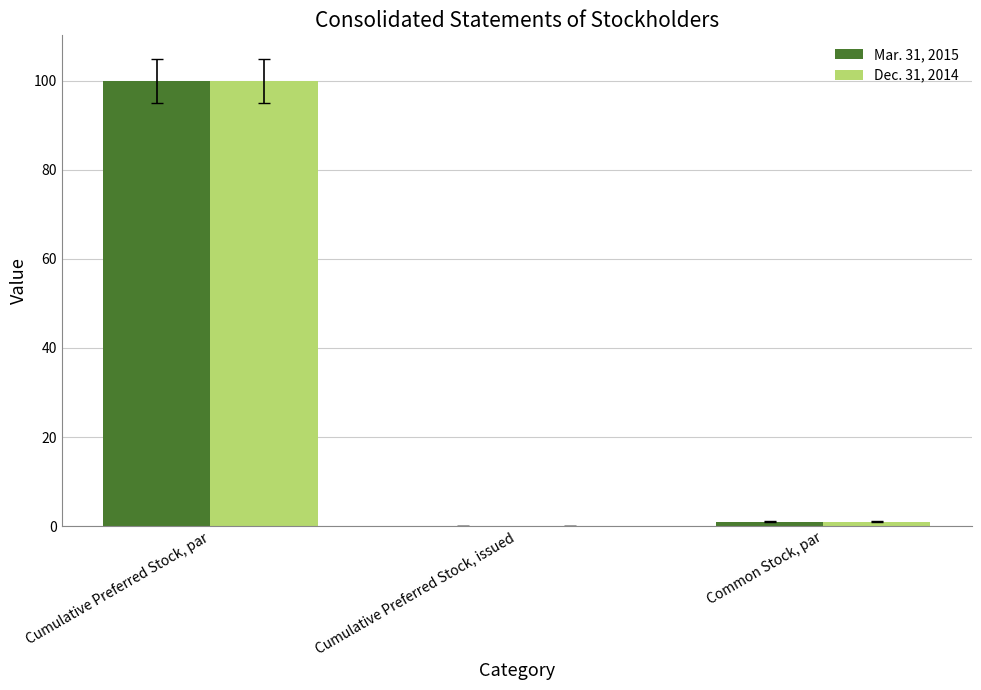

What is the sum of all Dec. 31, 2014 values?

101